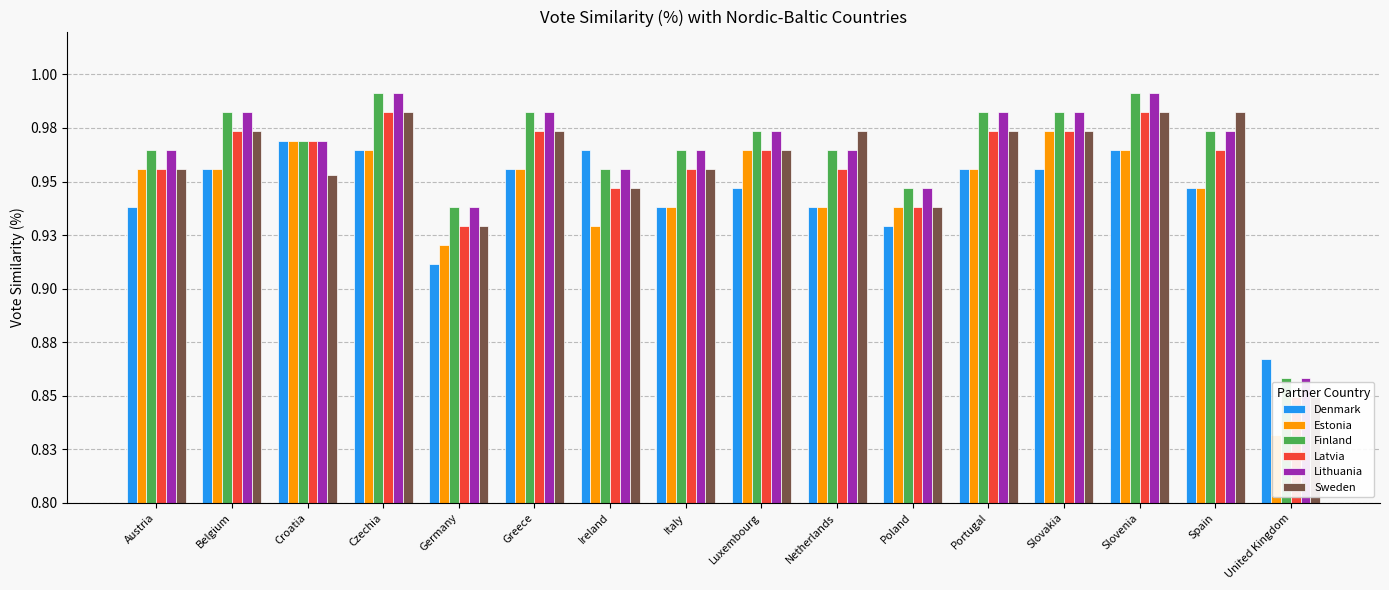

The Lithuania series shows 1.0 at Ireland. True or false?

True